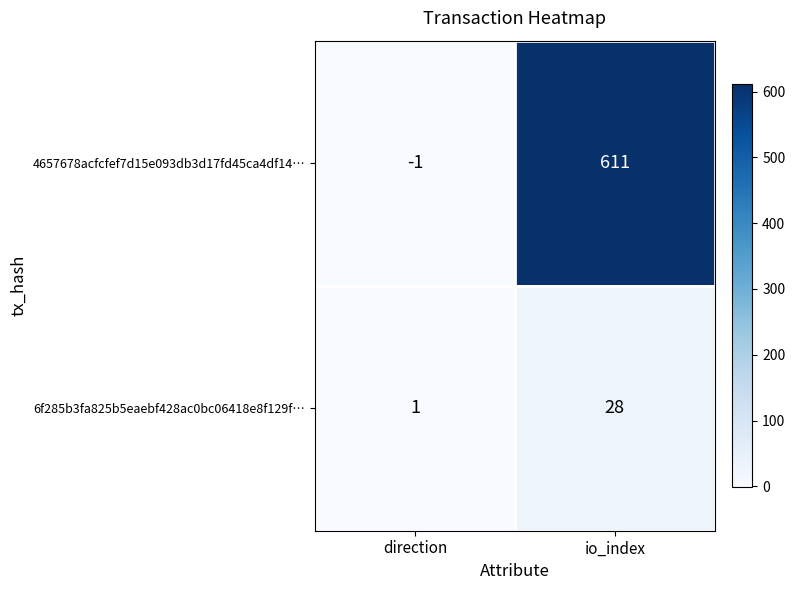

How many data points does each series have?

2